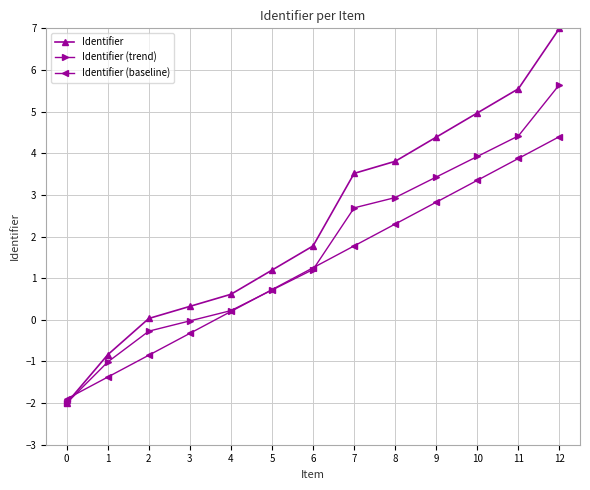

Is this an area chart (filled region under the line)?

No